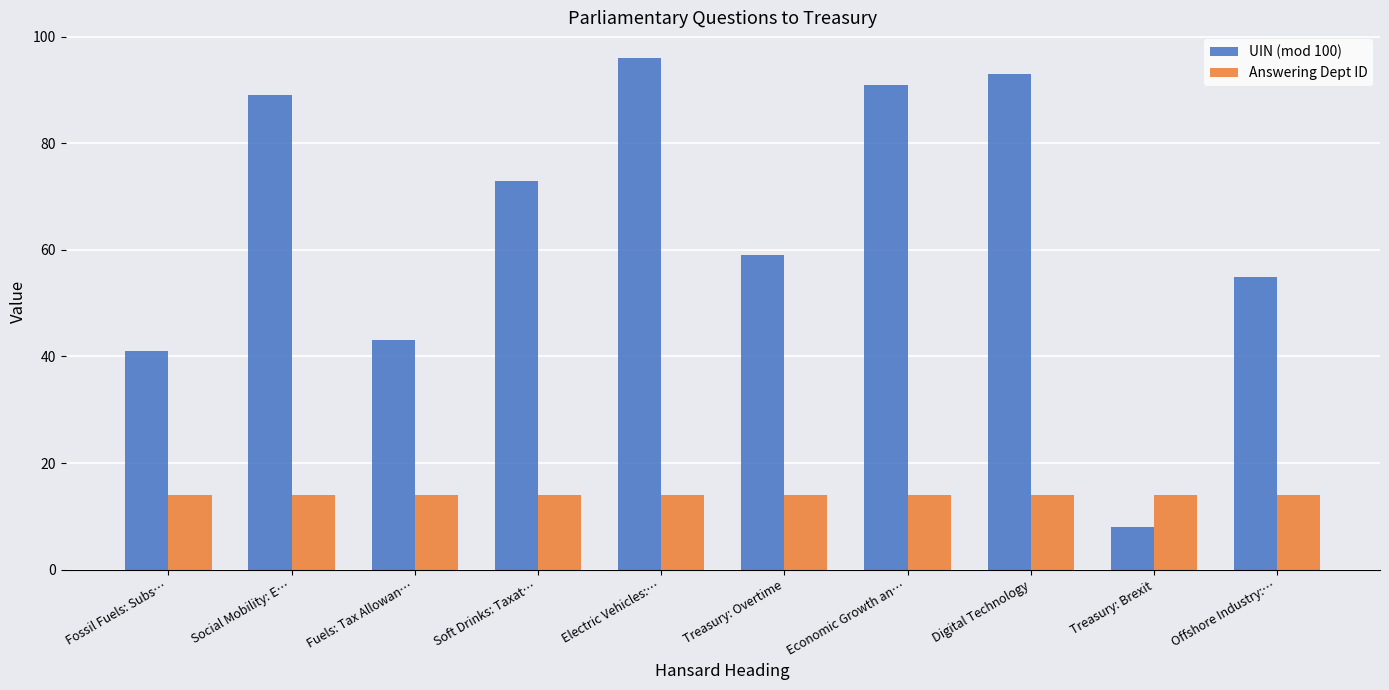

At how many categories does at least one series exceed 16?

9